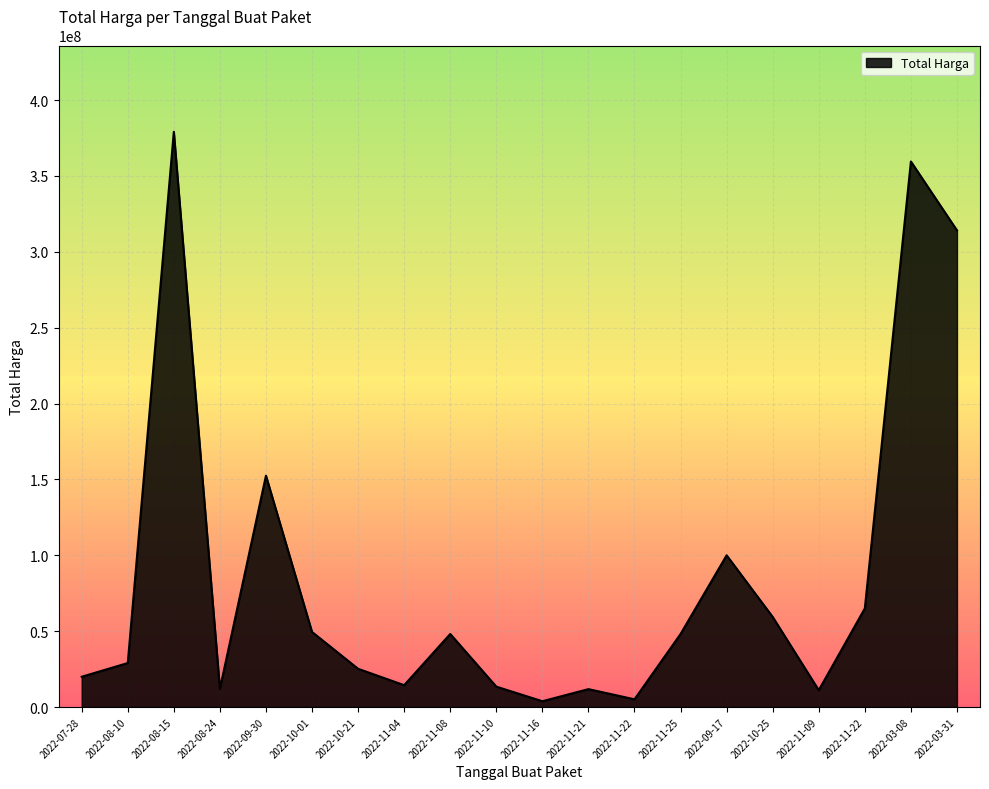

Does the chart display data point markers on the line(s)?

No